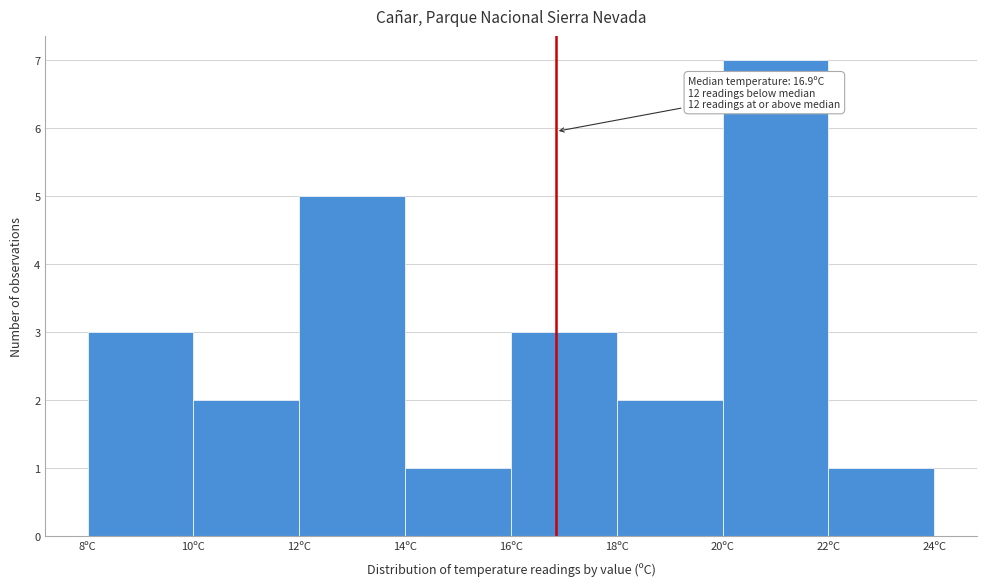

Which range on the x-axis has the tallest bar?

20 to 22